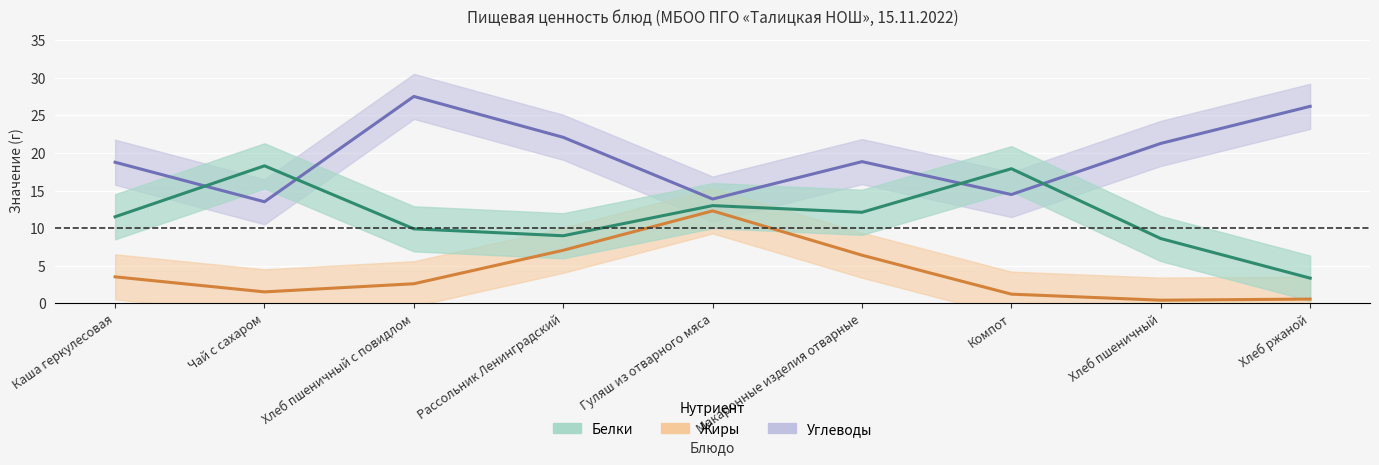

What is the label of the 8th point from the left?

Хлеб пшеничный